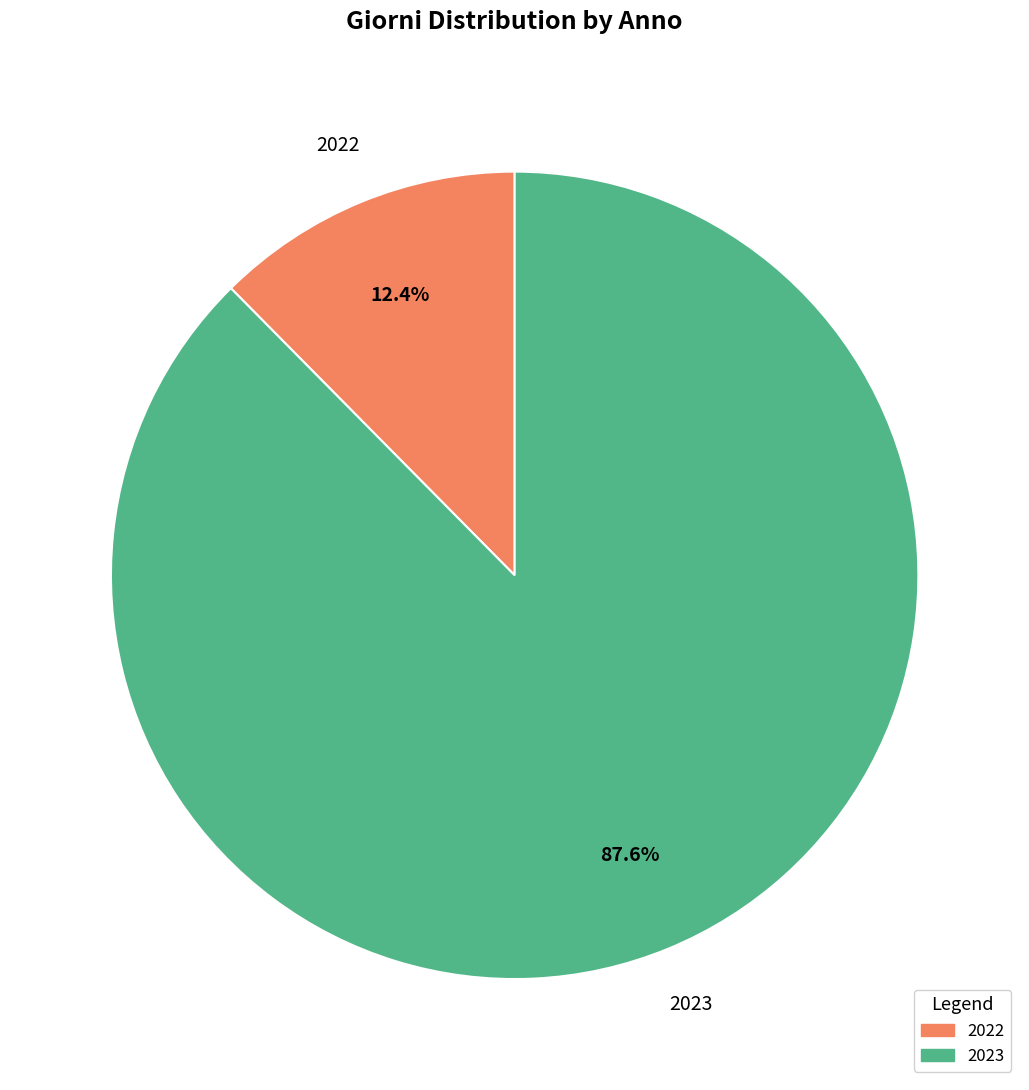

Which category accounts for the majority?

2023